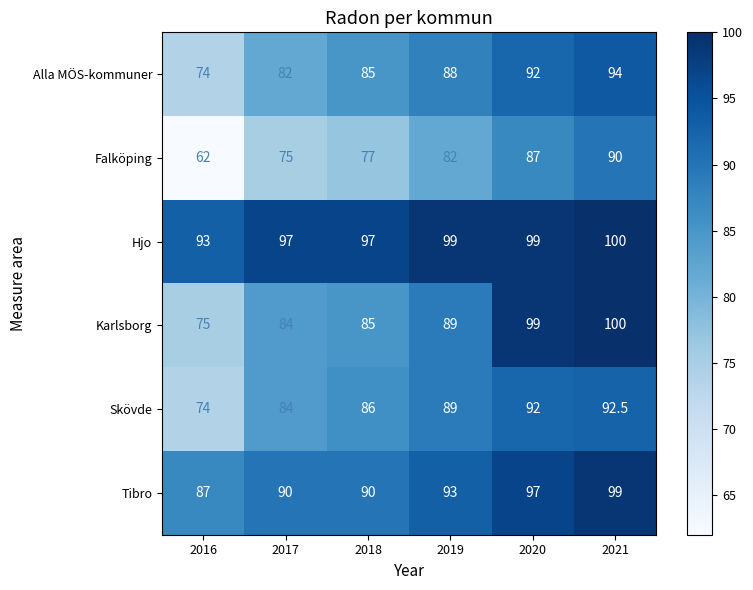

At which category does the chart reach its minimum across all series?

2016